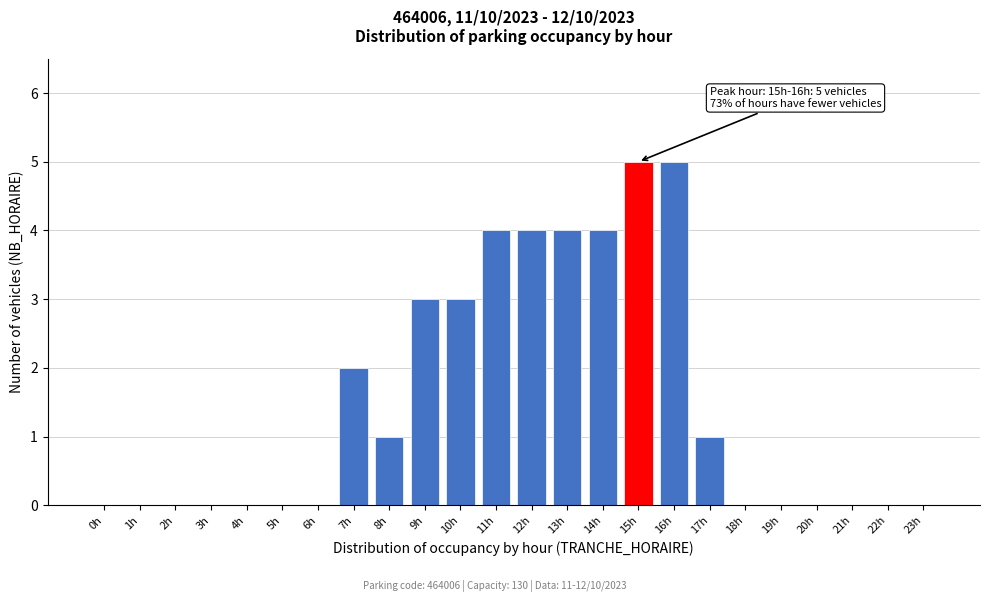

Reading left to right, extract all data points from this chart.

0h=0	1h=0	2h=0	3h=0	4h=0	5h=0	6h=0	7h=2	8h=1	9h=3	10h=3	11h=4	12h=4	13h=4	14h=4	15h=5	16h=5	17h=1	18h=0	19h=0	20h=0	21h=0	22h=0	23h=0